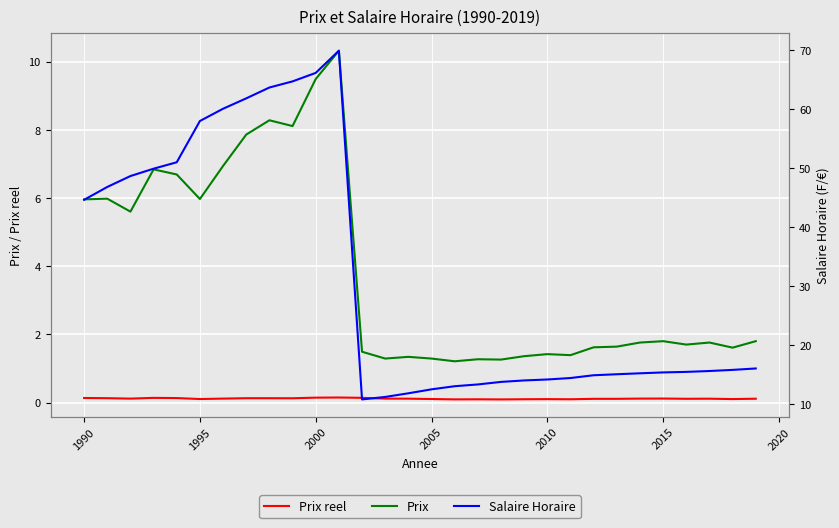

At how many categories does at least one series exceed 15?

19